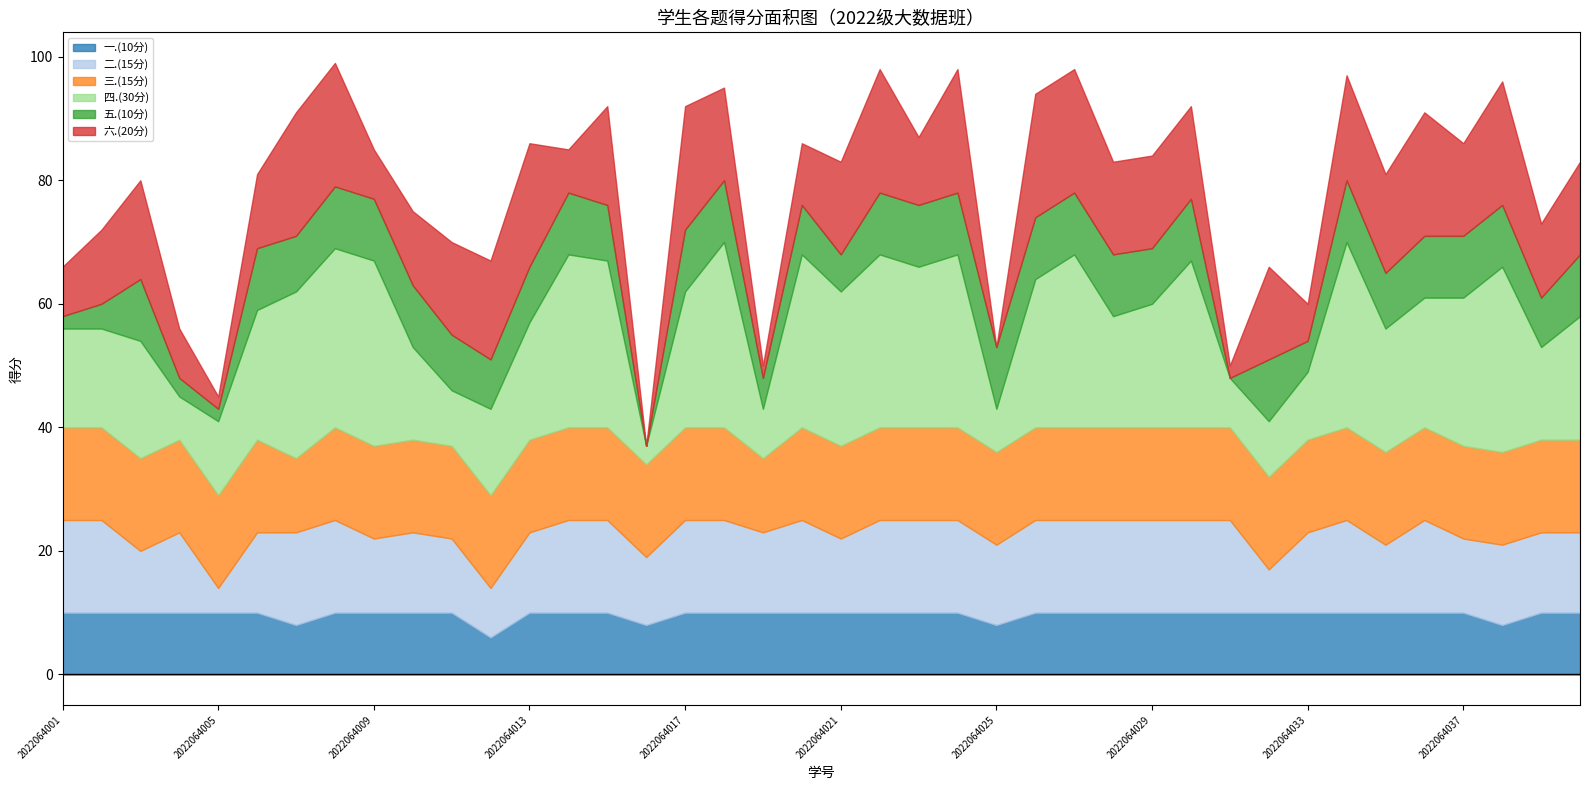

How many distinct data groups are displayed?

6